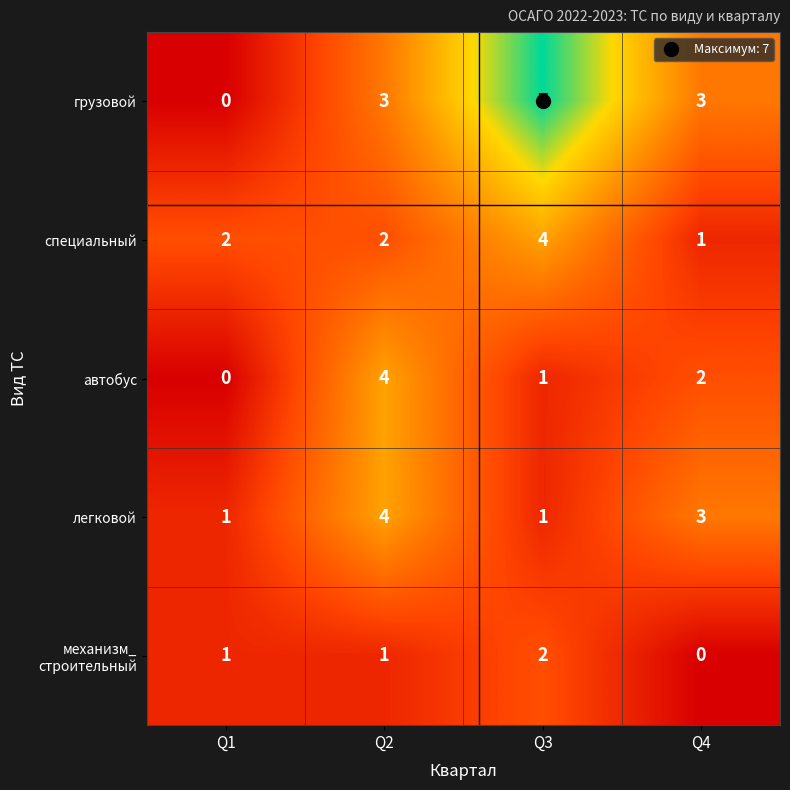

How many values in the специальный series are below 2?

1